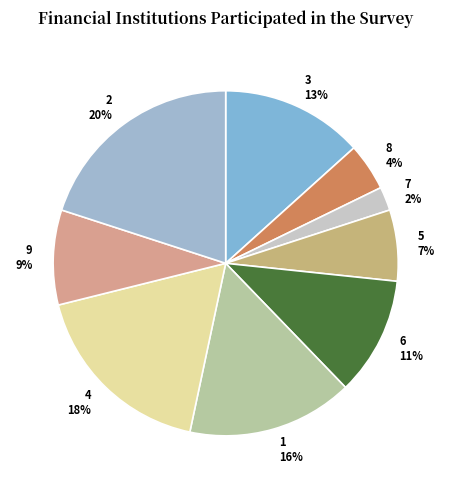

To the nearest percent, what is the difference between the largest and smallest slice percentages?

18%